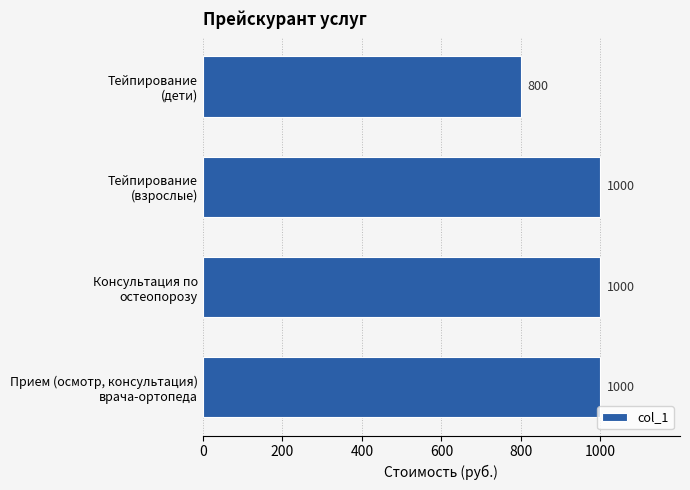

Are the bars grouped side by side (vs. stacked)?

No